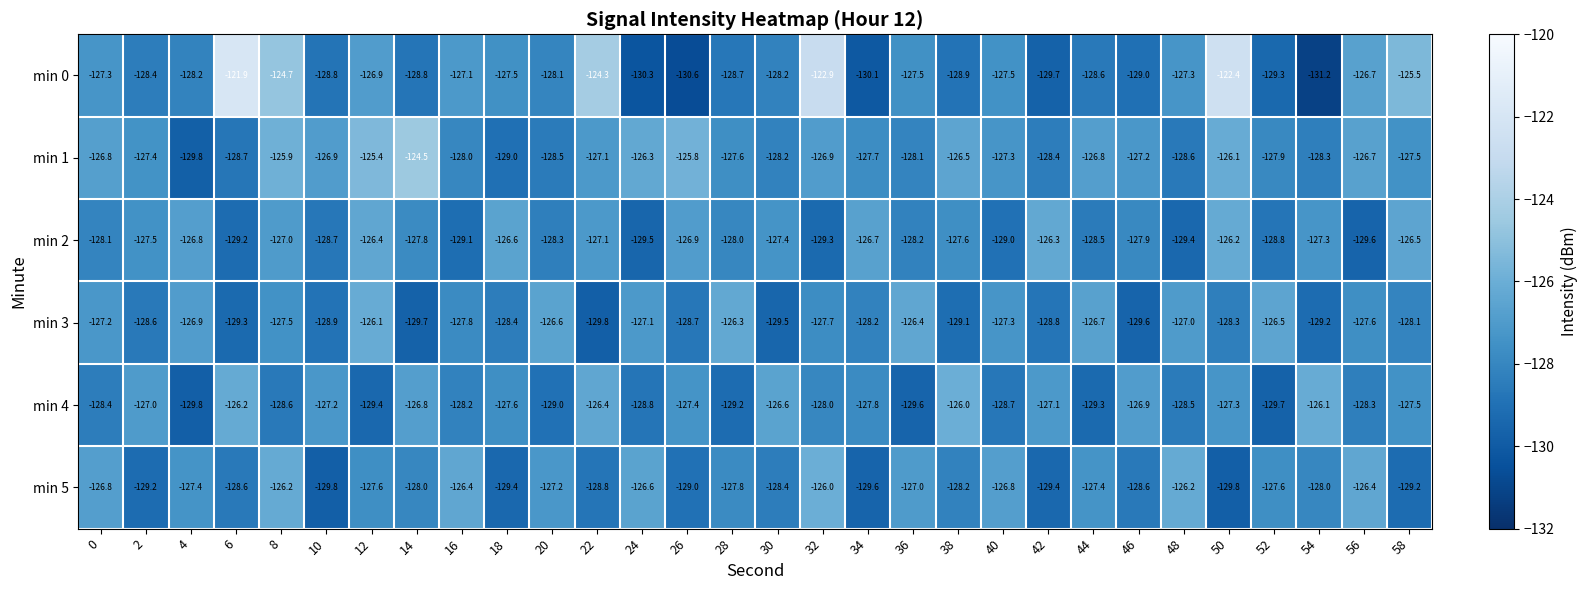

Which series has the widest spread of values?

min 0